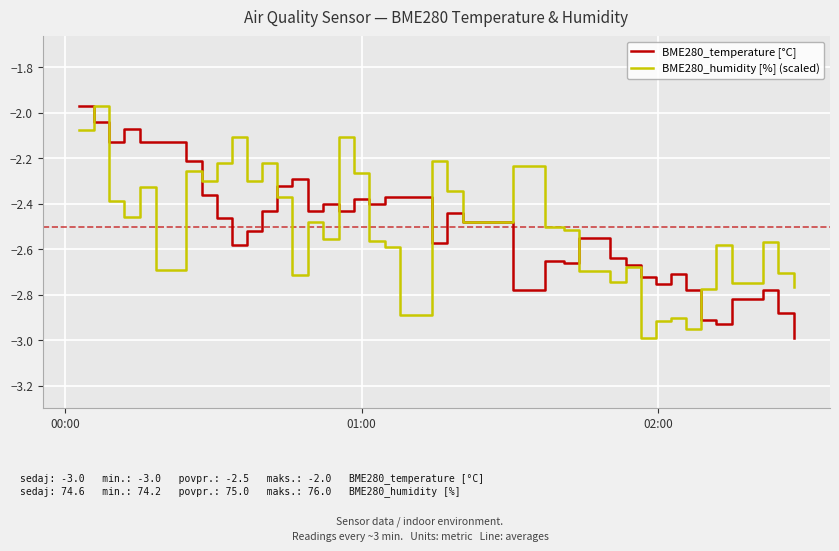

What are all the series names shown in the legend?

BME280_temperature [°C], BME280_humidity [%] (scaled)